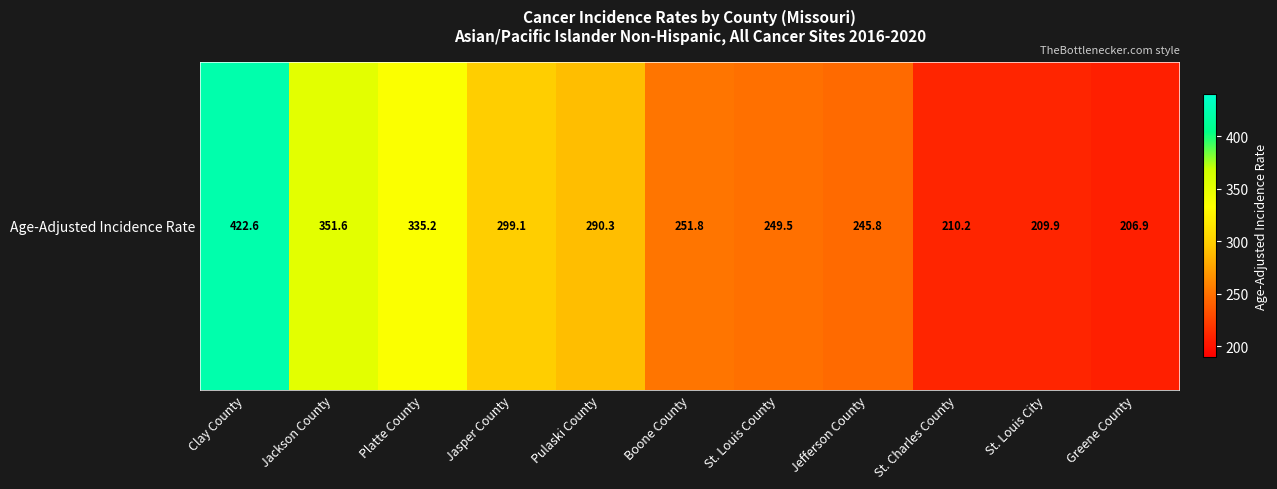

Reading right to left, list all the values displayed in this chart.

Greene County=206.9	St. Louis City=209.9	St. Charles County=210.2	Jefferson County=245.8	St. Louis County=249.5	Boone County=251.8	Pulaski County=290.3	Jasper County=299.1	Platte County=335.2	Jackson County=351.6	Clay County=422.6